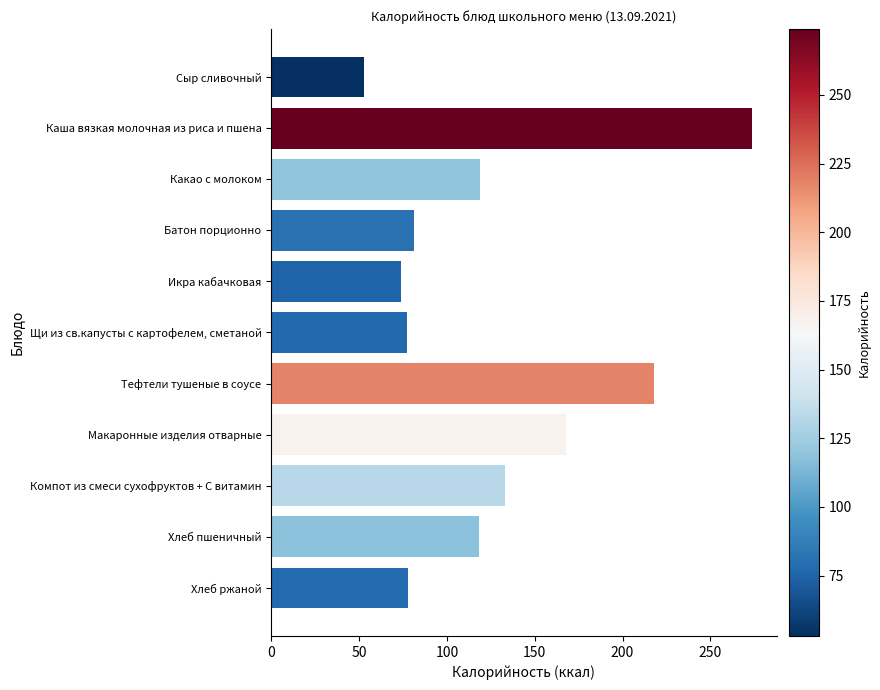

The chart shows a value of 78 at Хлеб ржаной. True or false?

True